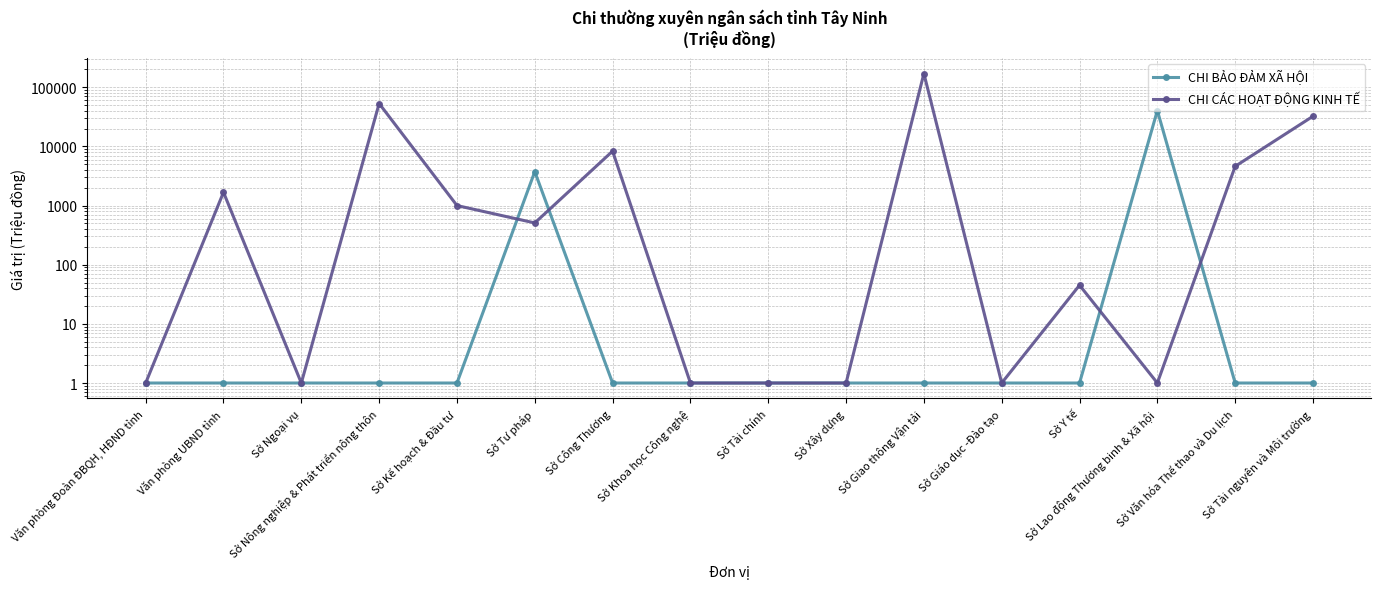

Which has a higher value, Văn phòng UBND tỉnh or Sở Y tế?

Văn phòng UBND tỉnh